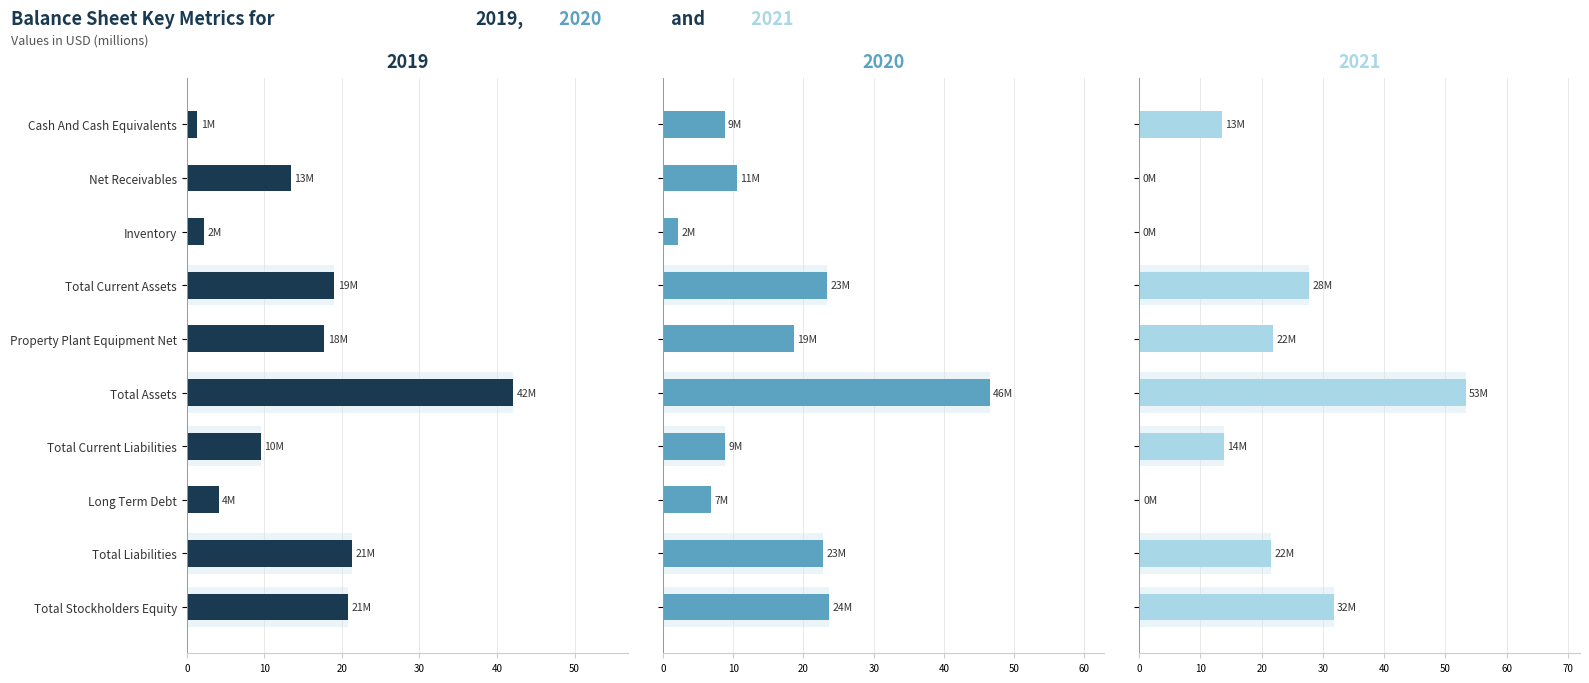

True or false: 2020 has a value of 41.7 at Total Current Assets.

False